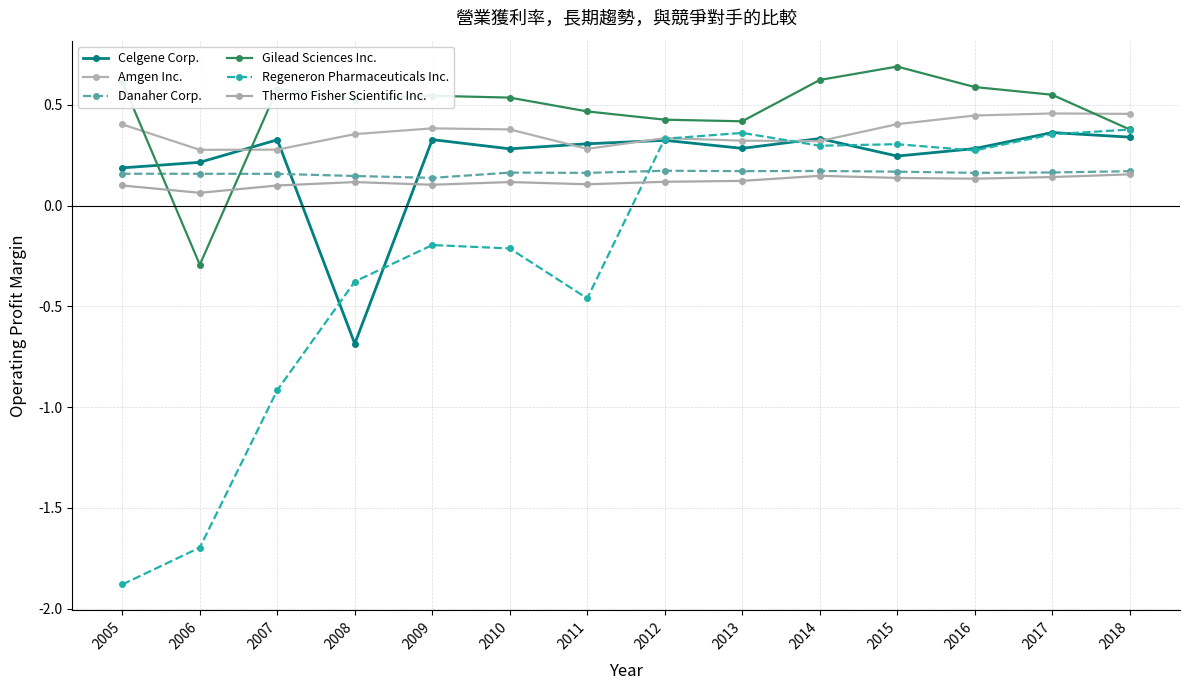

Rank the series at 2015 from lowest to highest value.

Thermo Fisher Scientific Inc., Danaher Corp., Celgene Corp., Regeneron Pharmaceuticals Inc., Amgen Inc., Gilead Sciences Inc.